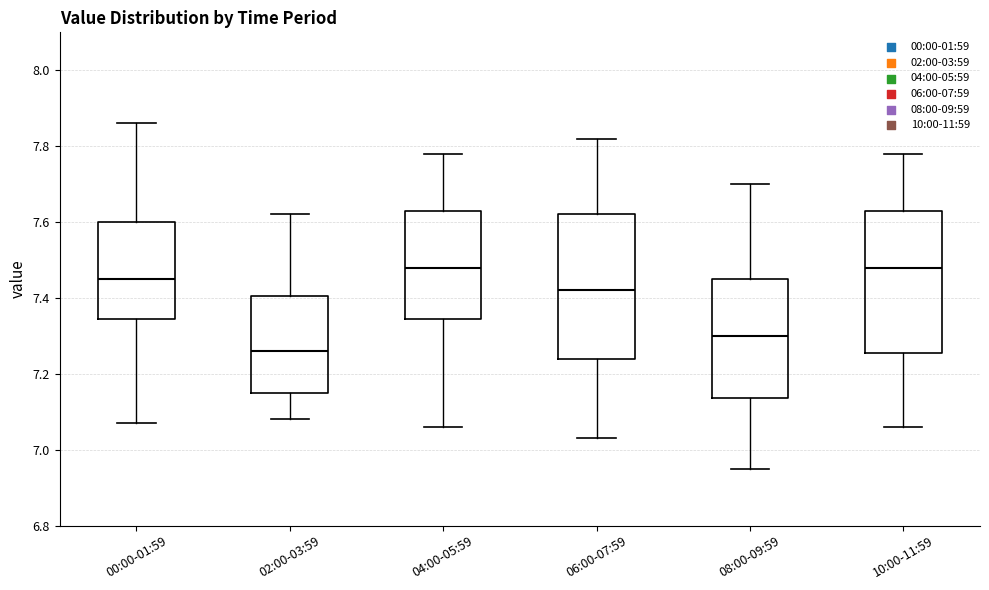

Reading left to right, transcribe this box plot: for each box, give where its median line is, the range the box spans, and where its two whiskers end, as read against the y-axis. The values are not printed on the chart, so give them approximately, as read against the axis.

00:00-01:59: median 7.46, box 7.34 to 7.60, whiskers 7.08 to 7.86
02:00-03:59: median 7.26, box 7.16 to 7.40, whiskers 7.08 to 7.62
04:00-05:59: median 7.48, box 7.34 to 7.64, whiskers 7.06 to 7.78
06:00-07:59: median 7.42, box 7.24 to 7.62, whiskers 7.04 to 7.82
08:00-09:59: median 7.30, box 7.14 to 7.46, whiskers 6.96 to 7.70
10:00-11:59: median 7.48, box 7.26 to 7.64, whiskers 7.06 to 7.78